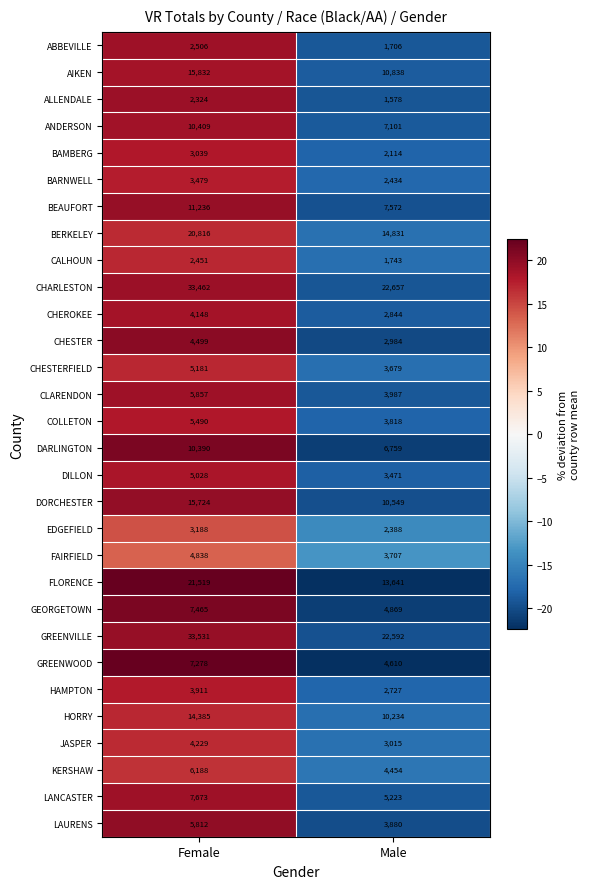

What is the total value across all series at Male?

192005